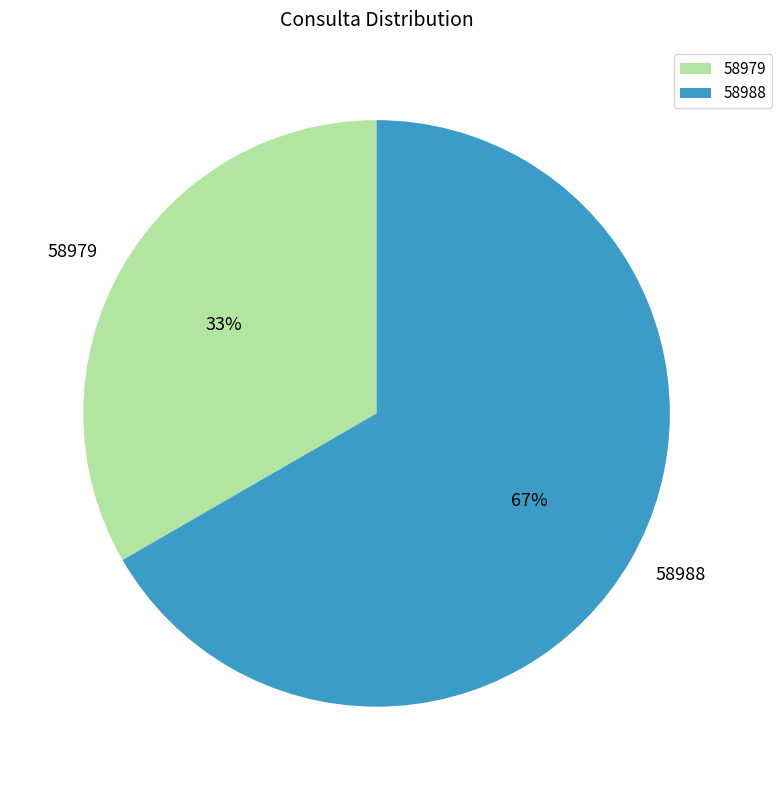

Which has a higher value, 58988 or 58979?

58988